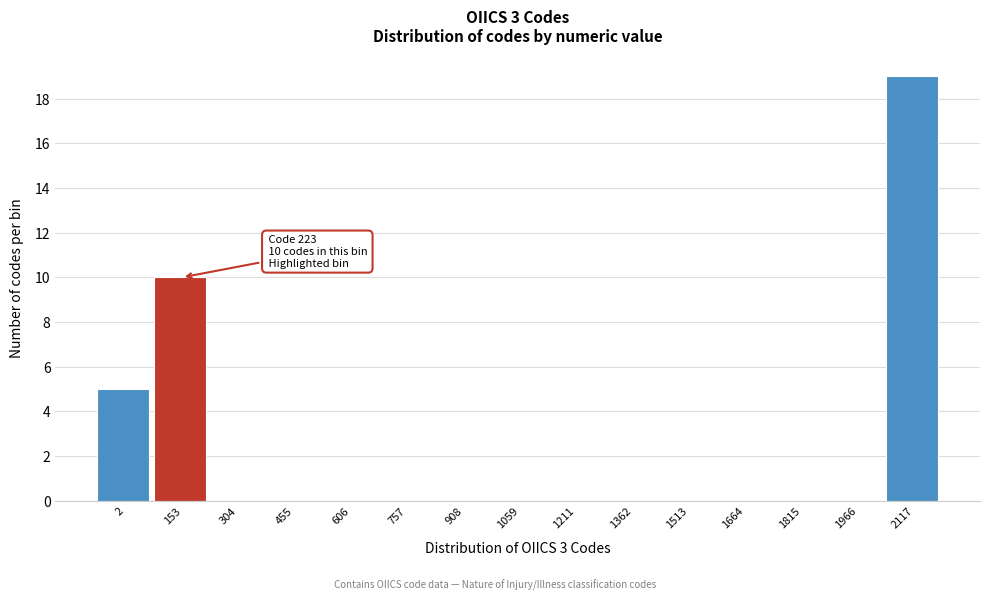

Reading left to right, transcribe all the data shown in this chart.

2=5	153=10	304=0	455=0	606=0	757=0	908=0	1059=0	1211=0	1362=0	1513=0	1664=0	1815=0	1966=0	2117=19